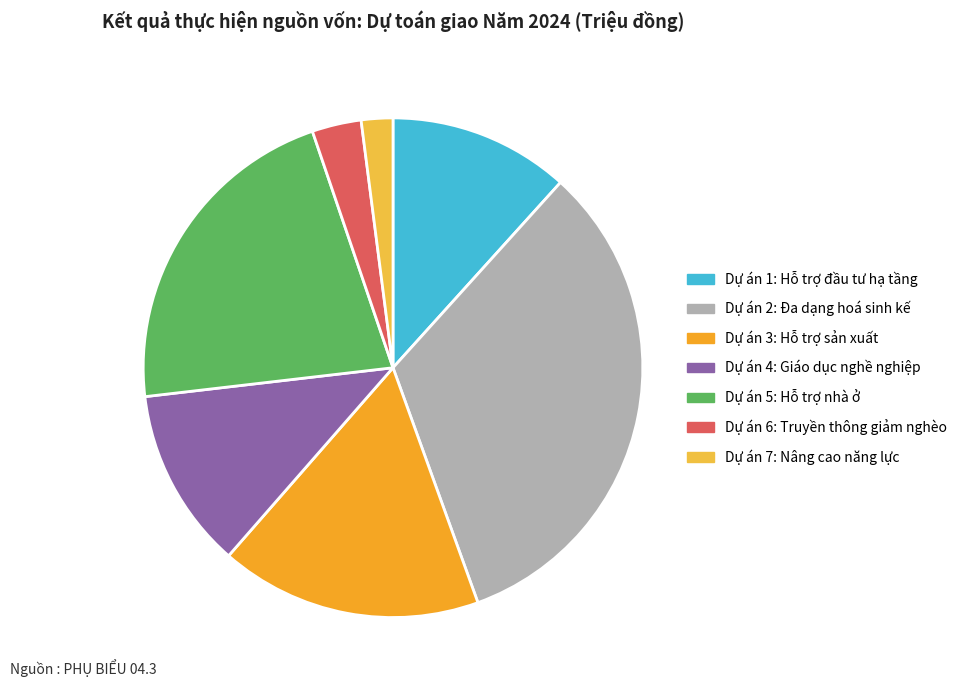

Is the sum of Dự án 3: Hỗ trợ sản xuất and Dự án 5: Hỗ trợ nhà ở greater than half?

No